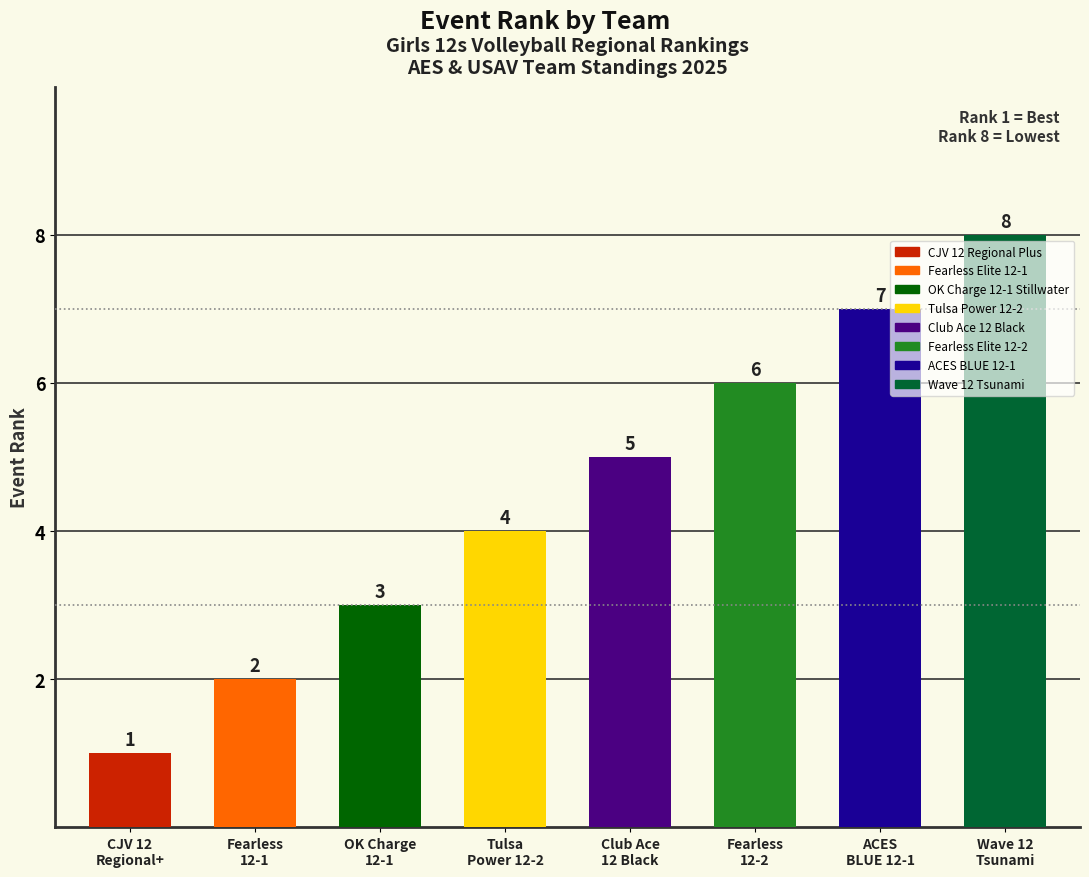

At which label is the value closest to 4?

Tulsa
Power 12-2